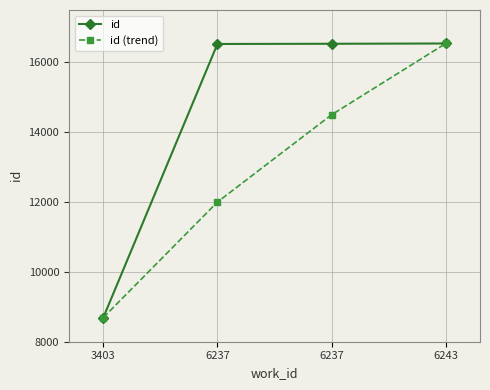

How many values in the id series are below 16533?

2